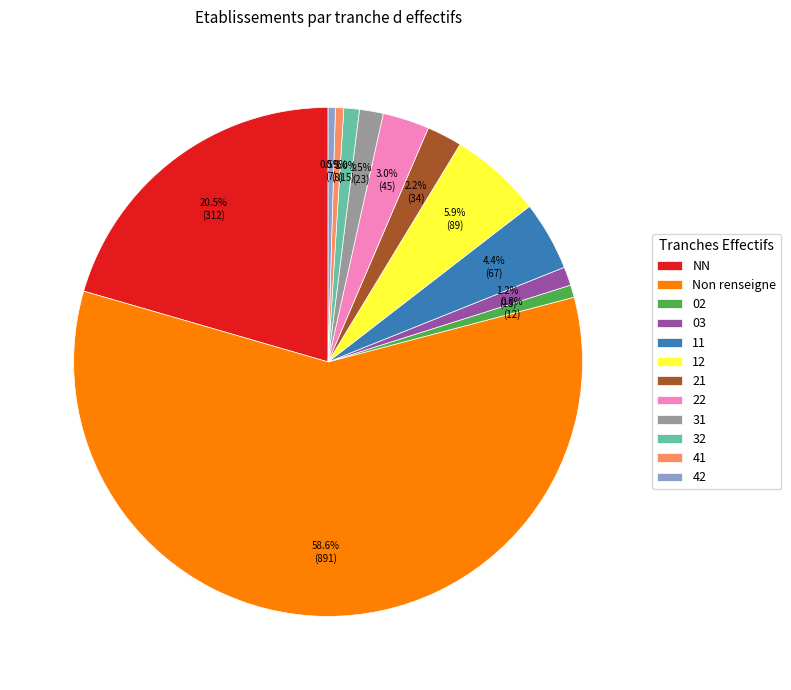

Count the number of slices in the pie.

12